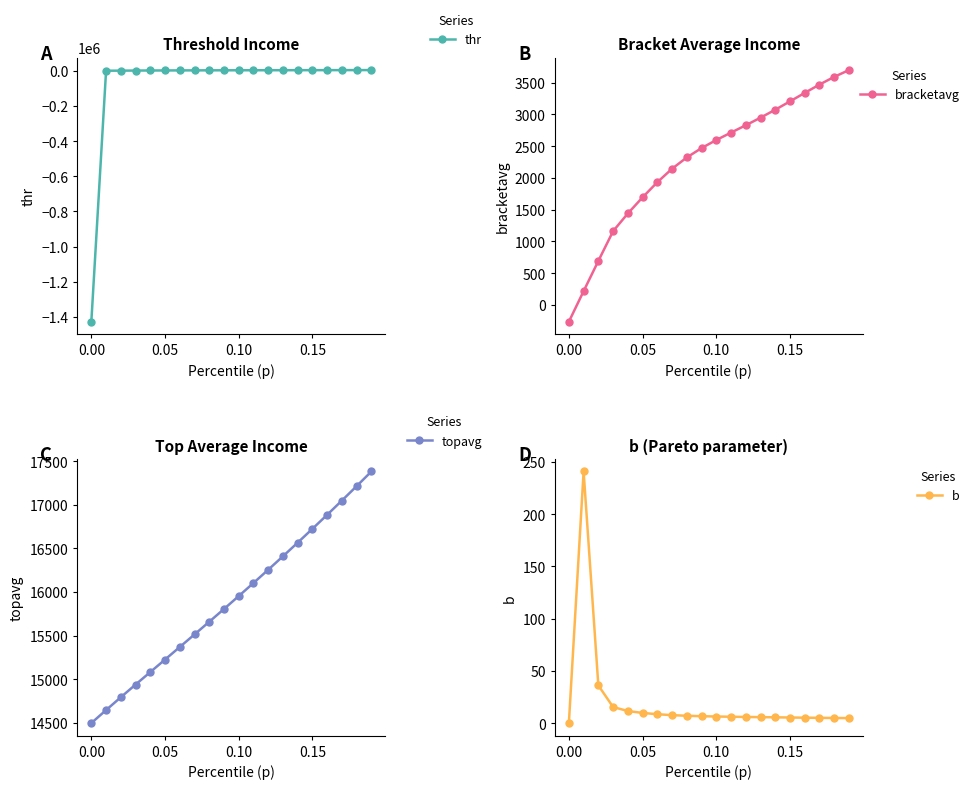

At which label does thr reach its minimum?

0.00